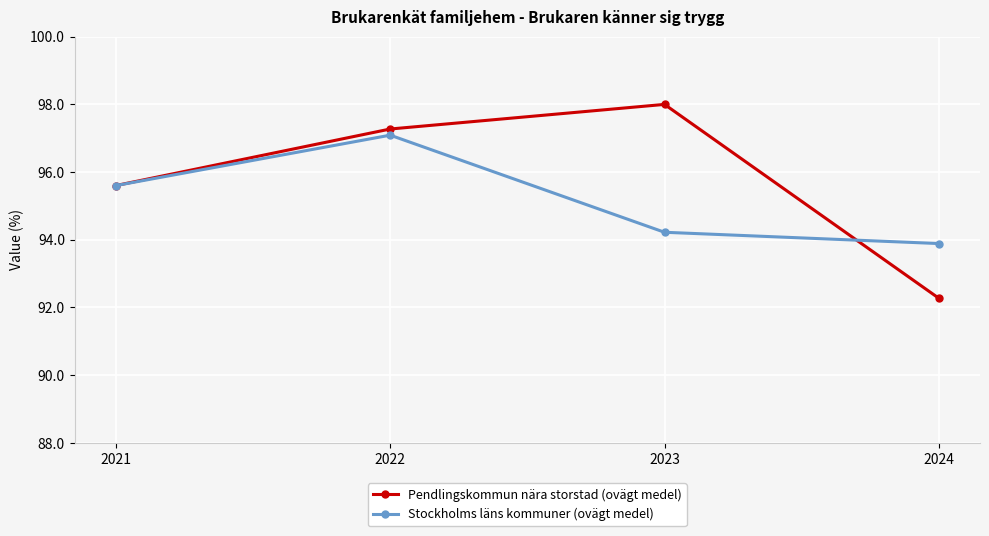

Where is Stockholms läns kommuner (ovägt medel) nearest to the value 95?

2021